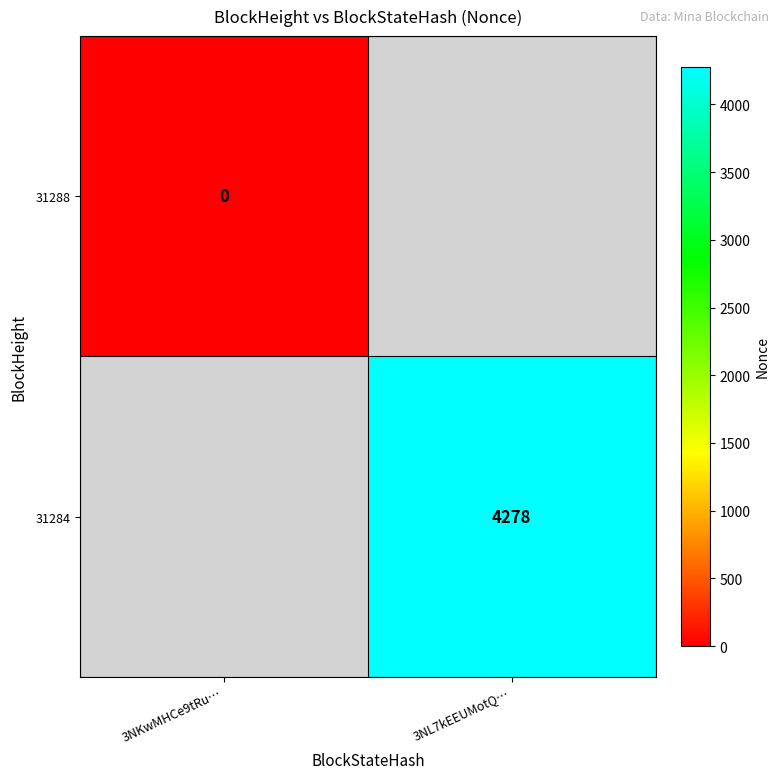

Is the value of 31284 at 3NL7kEEUMotQ… greater than the value of 31288 at 3NKwMHCe9tRu…?

Yes